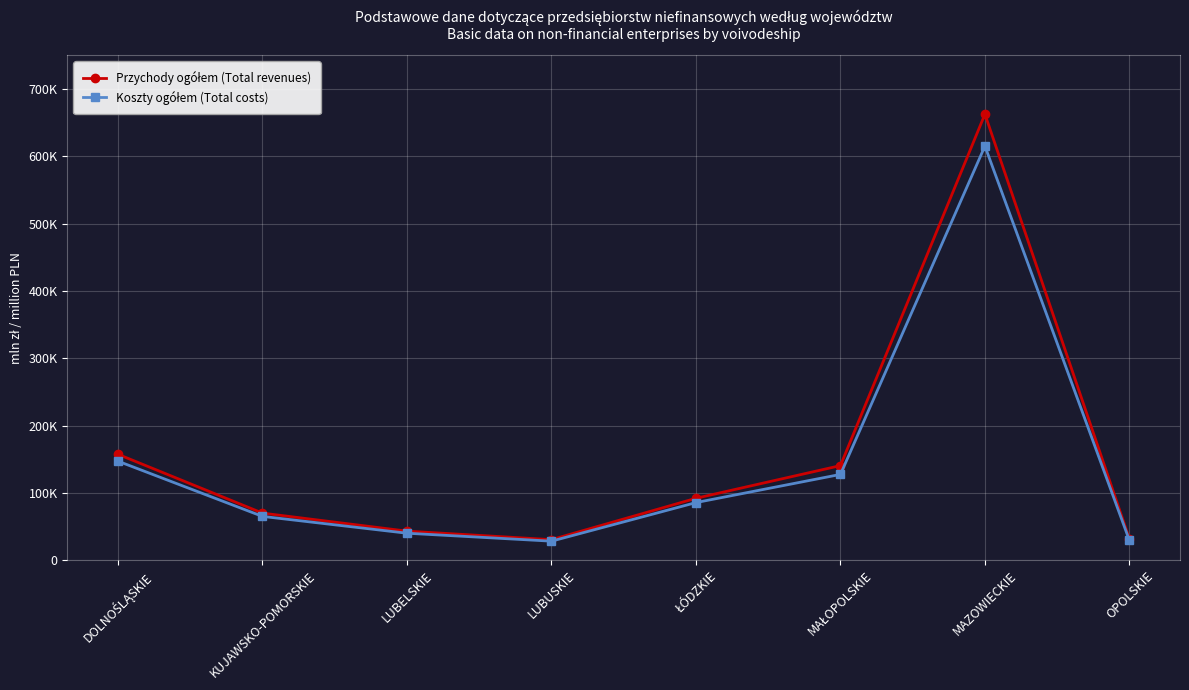

Rank the series by their maximum value, from highest to lowest.

Przychody ogółem (Total revenues), Koszty ogółem (Total costs)